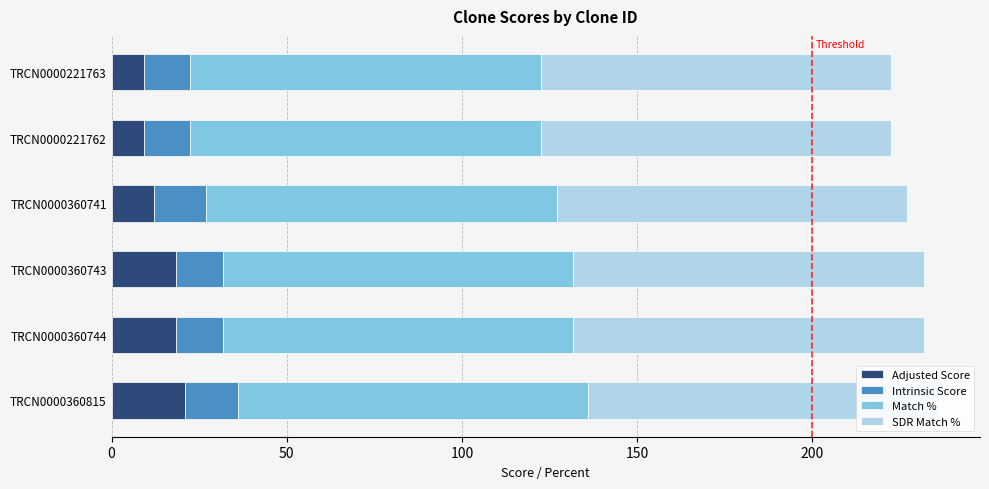

What are all the series names shown in the legend?

Adjusted Score, Intrinsic Score, Match %, SDR Match %